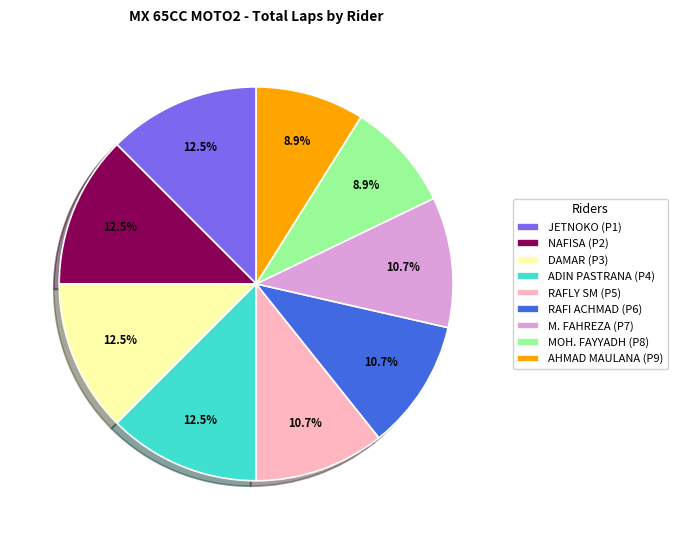

What portion of the pie excludes NAFISA (P2)?

87.5%